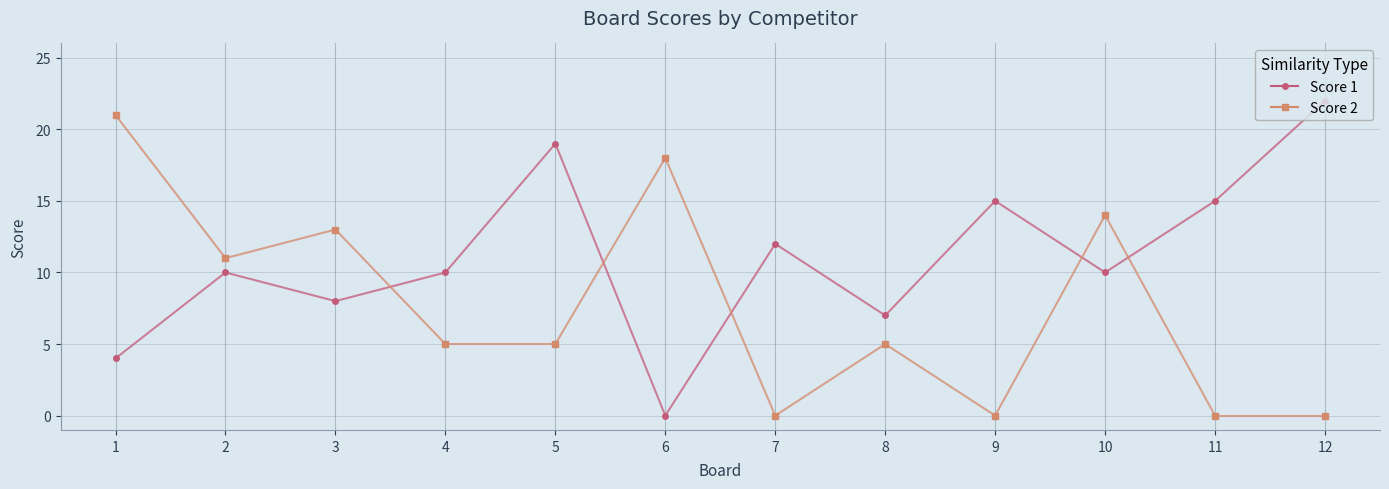

At 4, list the series in order from smallest to largest.

Score 2, Score 1